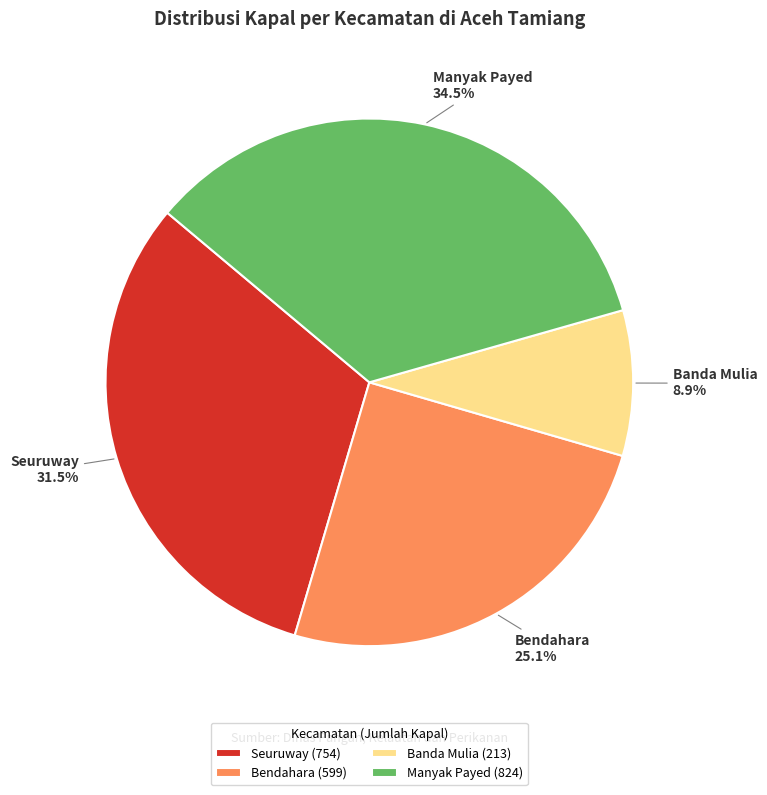

What percentage is NOT represented by Banda Mulia?

91.1%